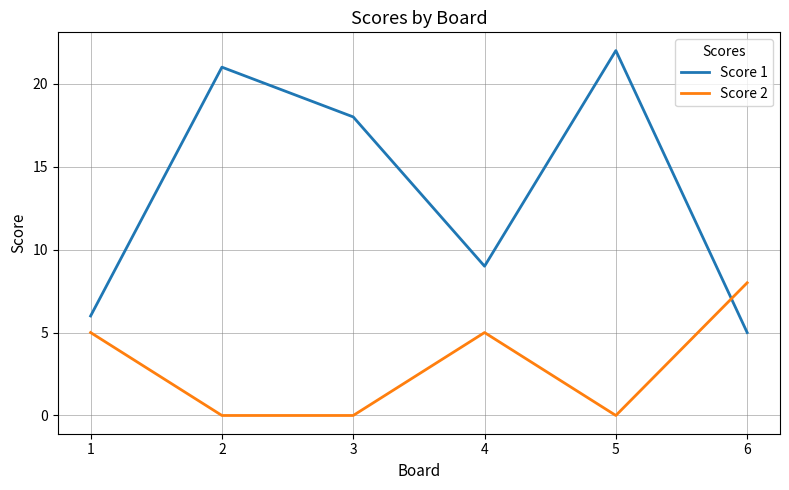

True or false: Score 2 and Score 1 intersect in this chart.

True